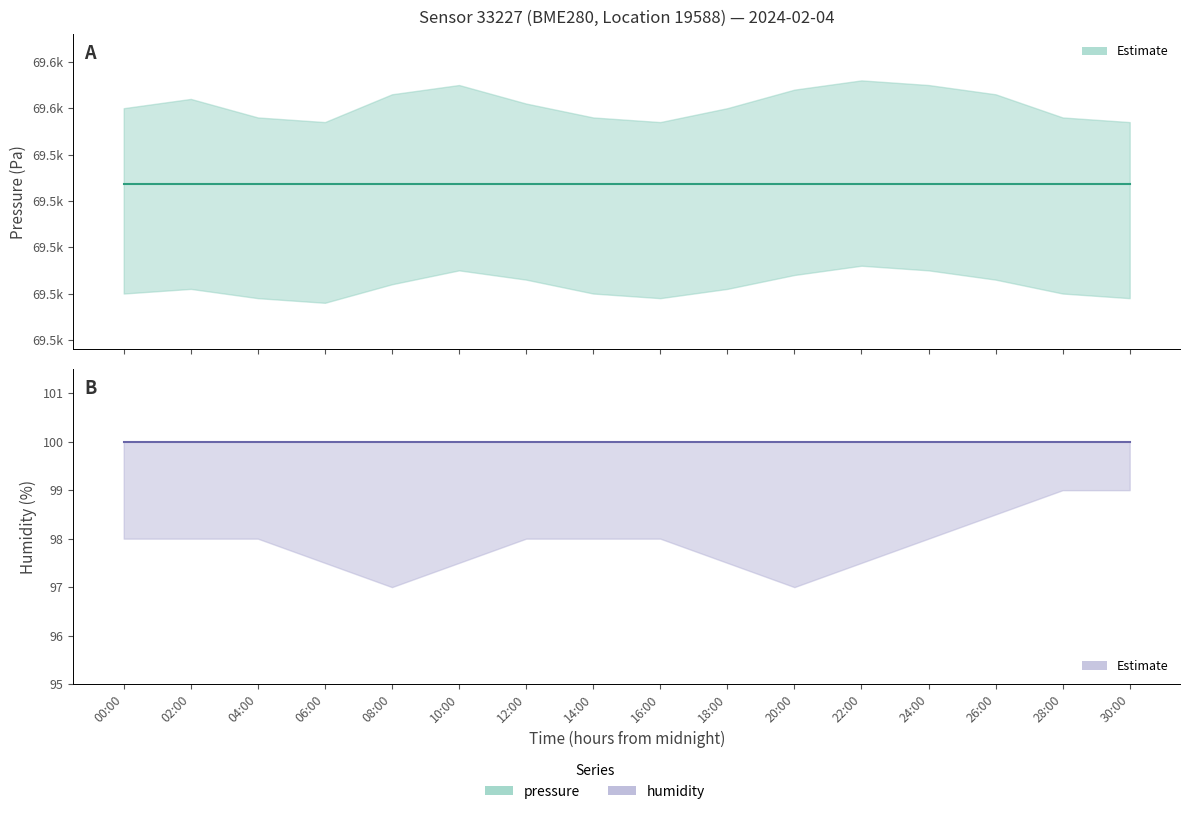

Is this an area chart (filled region under the line)?

No